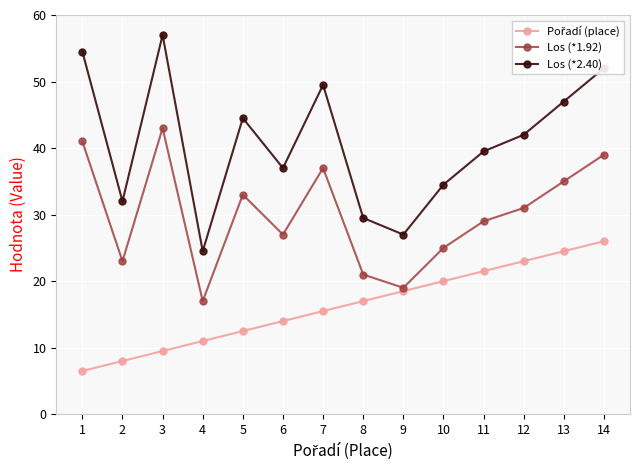

True or false: Los (*1.92) has a value of 37.2 at 10.

False